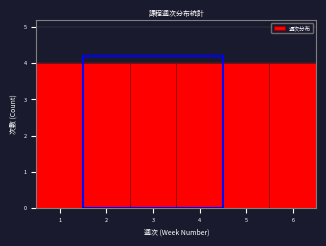

Reading left to right, transcribe this chart: for each bar, give the range it covers on the x-axis and its height. The values are not printed on the chart, so give them approximately, as read against the axis.

0.5 to 1.5: 4
1.5 to 2.5: 4
2.5 to 3.5: 4
3.5 to 4.5: 4
4.5 to 5.5: 4
5.5 to 6.5: 4